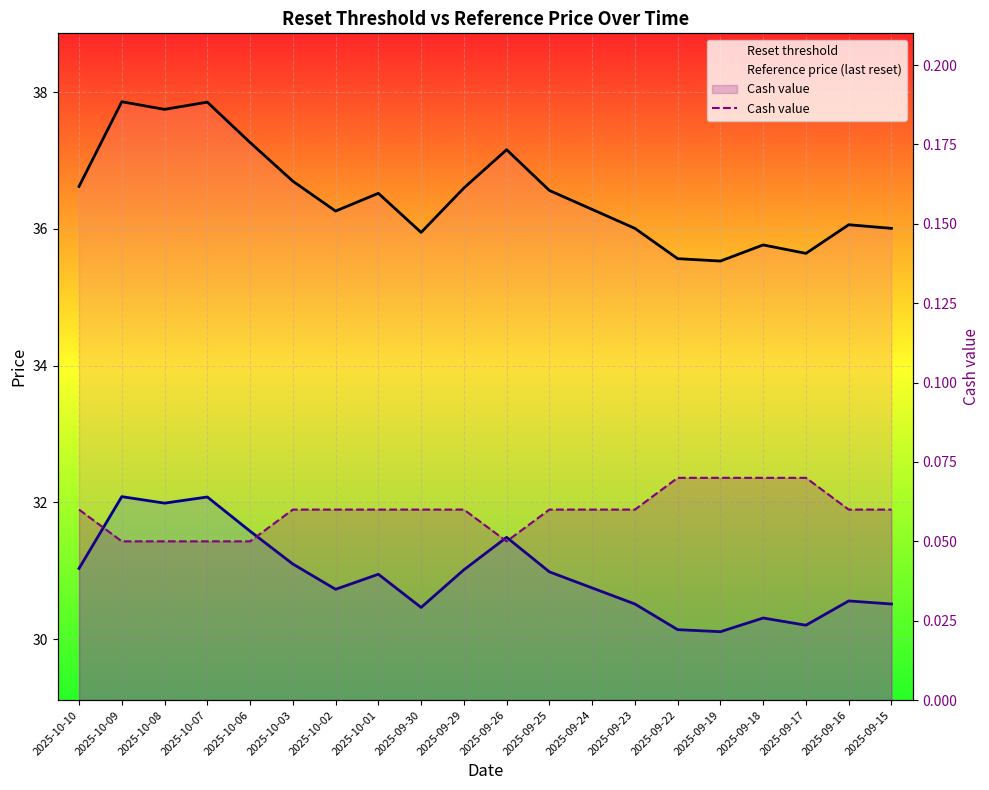

True or false: Reference price (last reset) has a value of 31.0 at 2025-09-25.

True